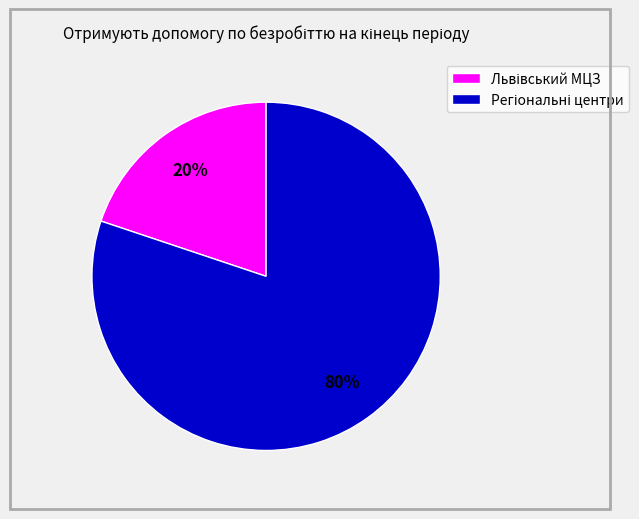

To the nearest percent, what is the average slice percentage?

50%